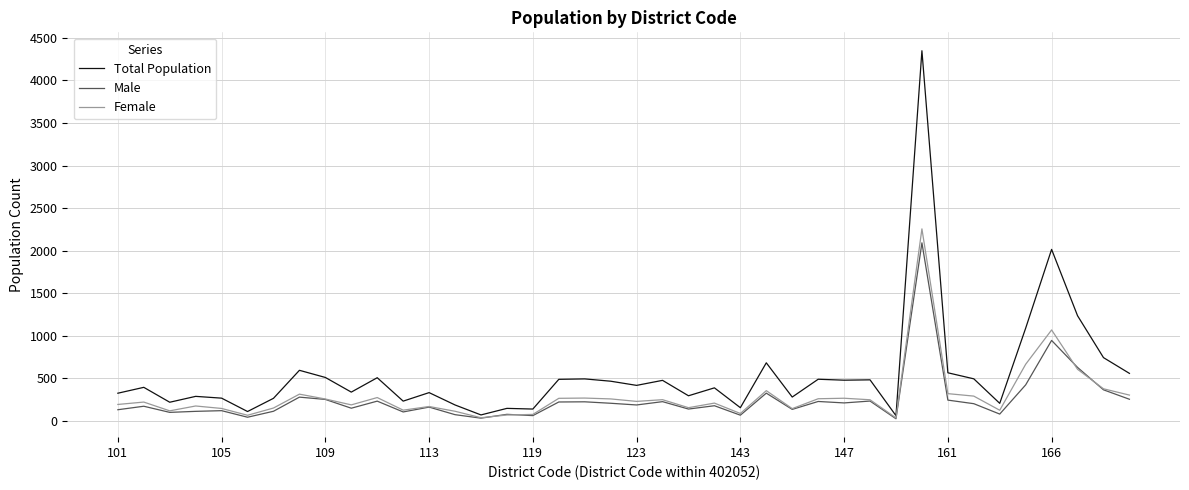

What is the greatest value displayed?

4348